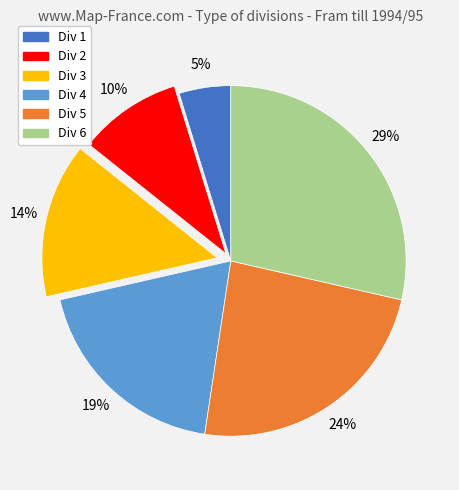

True or false: Div 2 accounts for 17% of the total.

False